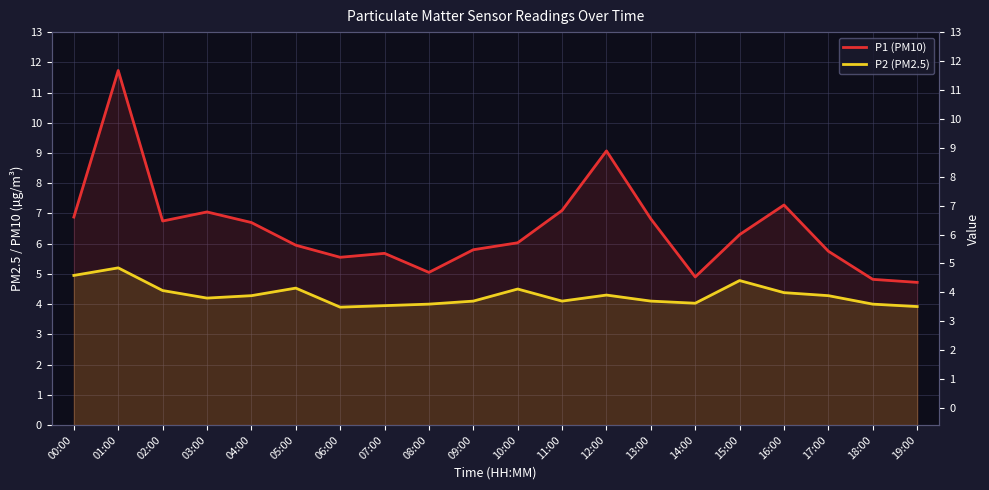

Which category has the lowest value across all series?

06:00